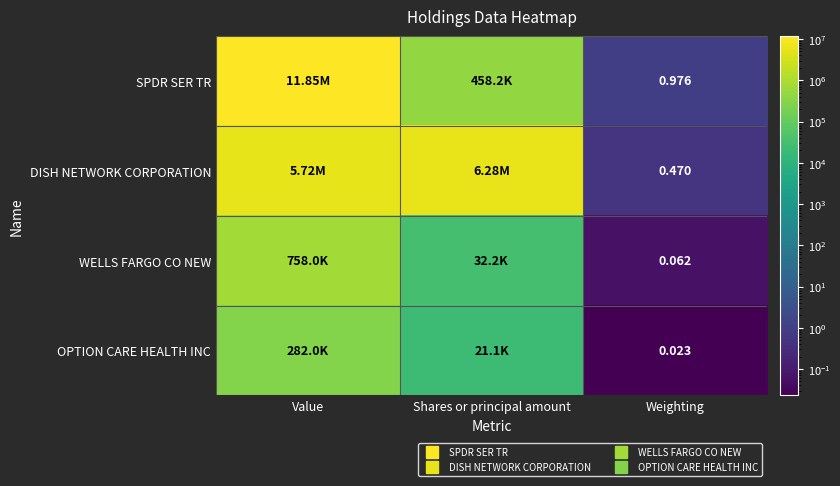

What is the difference between the second highest and minimum values in the SPDR SER TR series?

458199.0